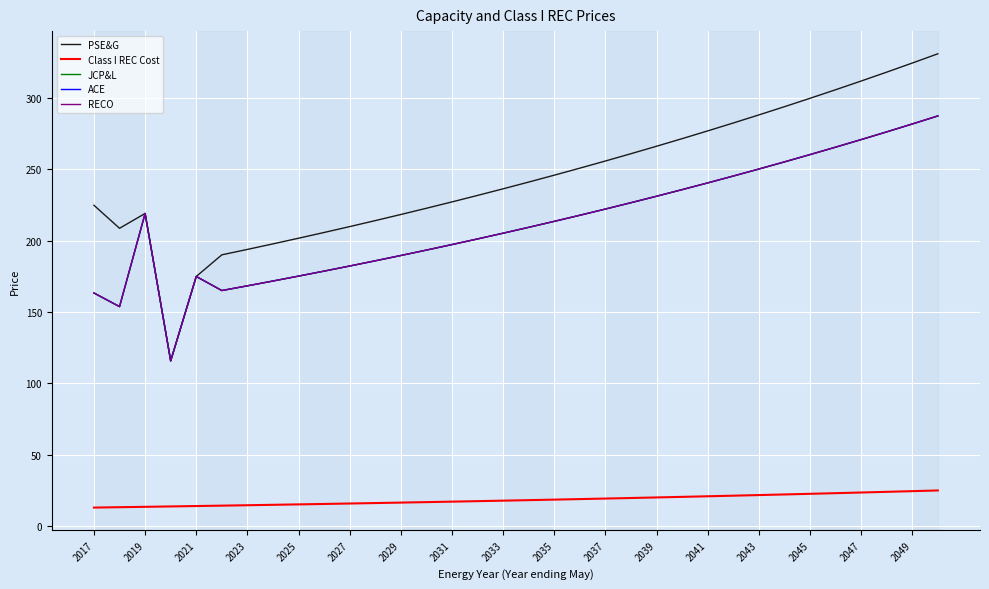

Does the chart display data point markers on the line(s)?

No